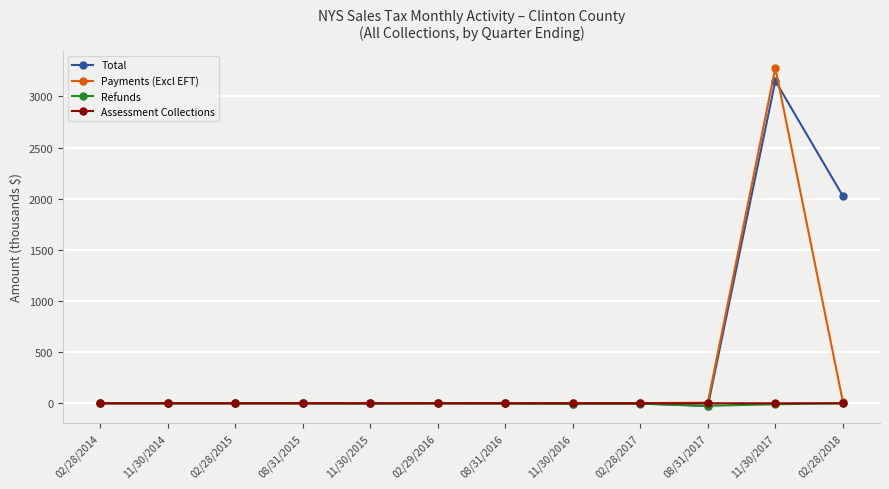

Which series has the widest spread of values?

Payments (Excl EFT)